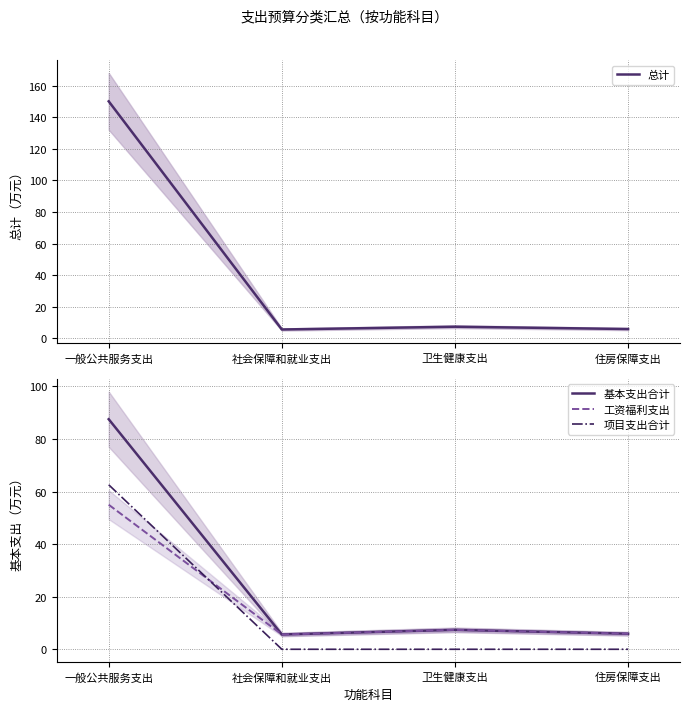

Is it true that 基本支出合计 equals 8.1 at 社会保障和就业支出?

False